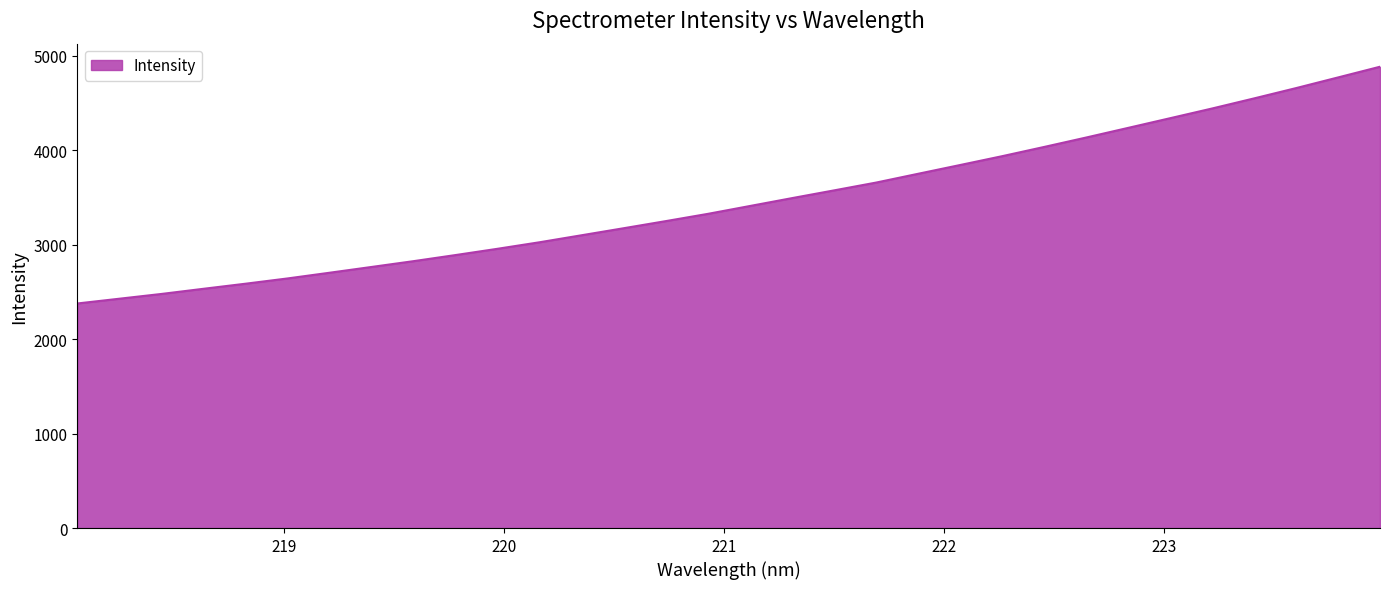

What is the greatest value displayed?

4883.4